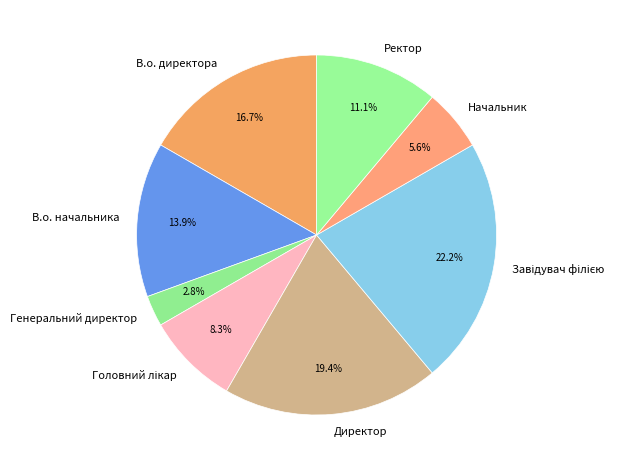

To the nearest percent, what portion does Генеральний директор represent?

3%